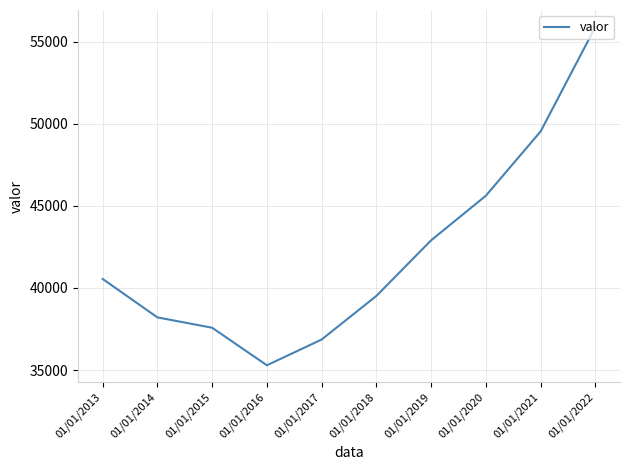

What is the change in value from 01/01/2015 to 01/01/2020?

+8040